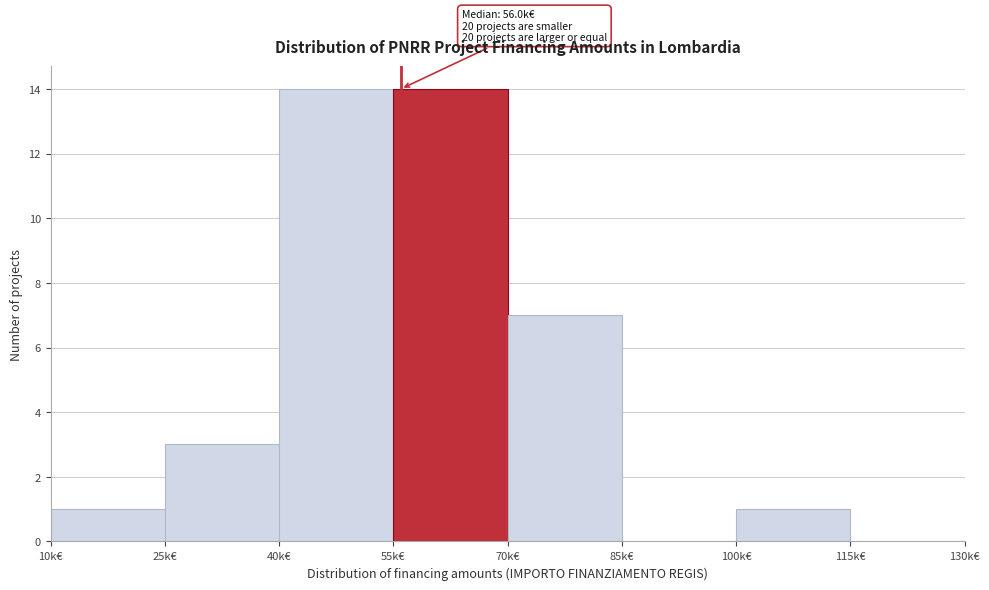

Reading left to right, transcribe all the data shown in this chart.

10k€=1	25k€=3	40k€=14	55k€=14	70k€=7	85k€=0	100k€=1	115k€=0